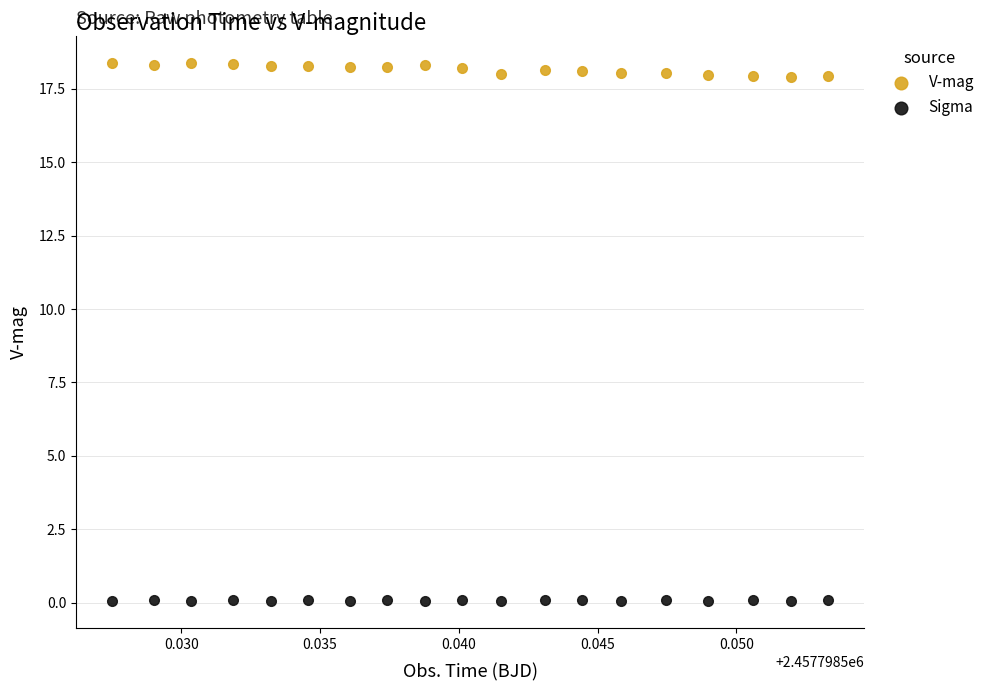

Which series has the largest Y range (max minus min)?

V-mag